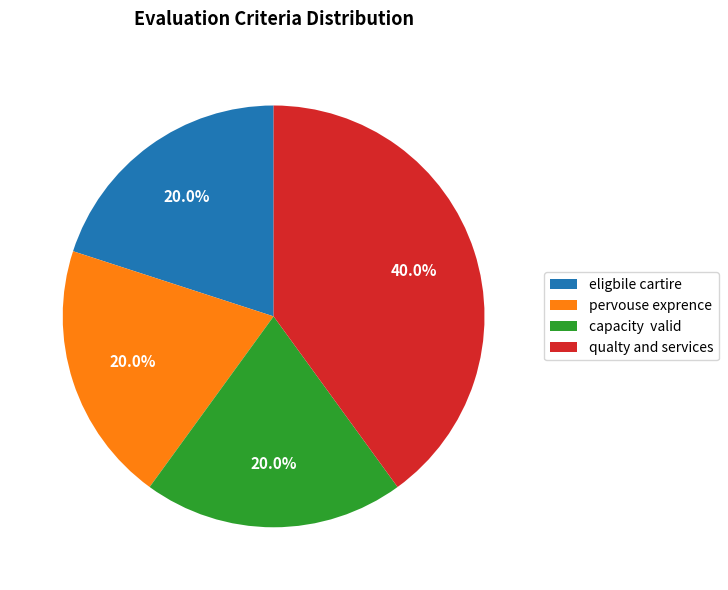

What is the total percentage of qualty and services and eligbile cartire?

60.0%